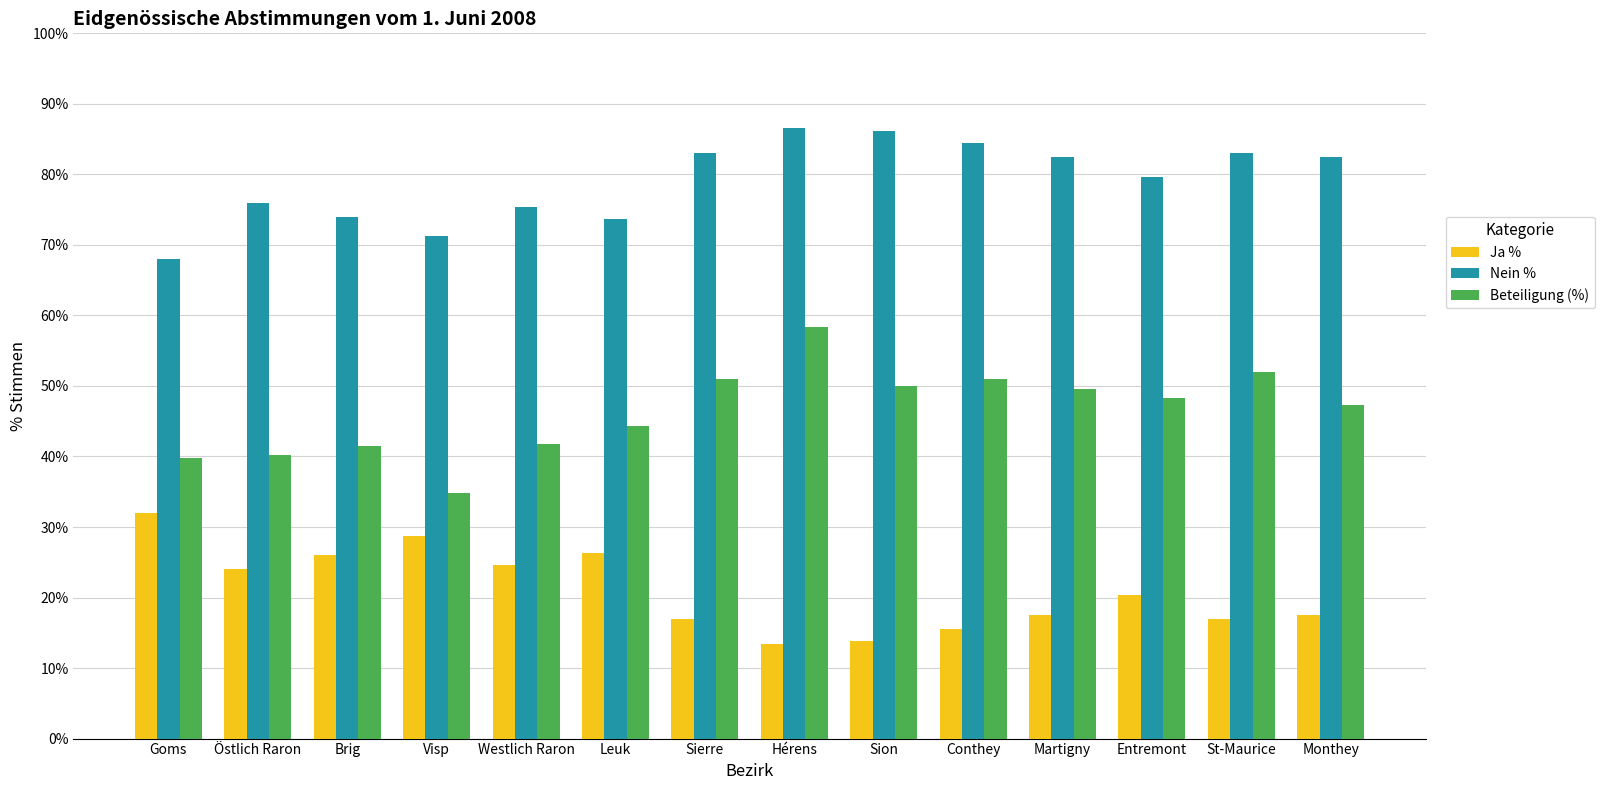

List the series in order of their overall mean, lowest first.

Ja %, Beteiligung (%), Nein %